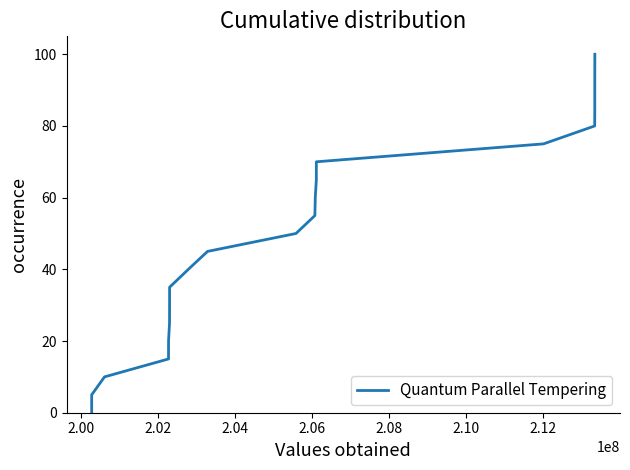

Count the number of values greater than 55.

11